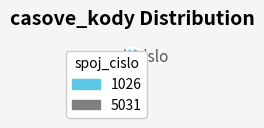

Rank the categories by value from highest to lowest.

5031, 1026